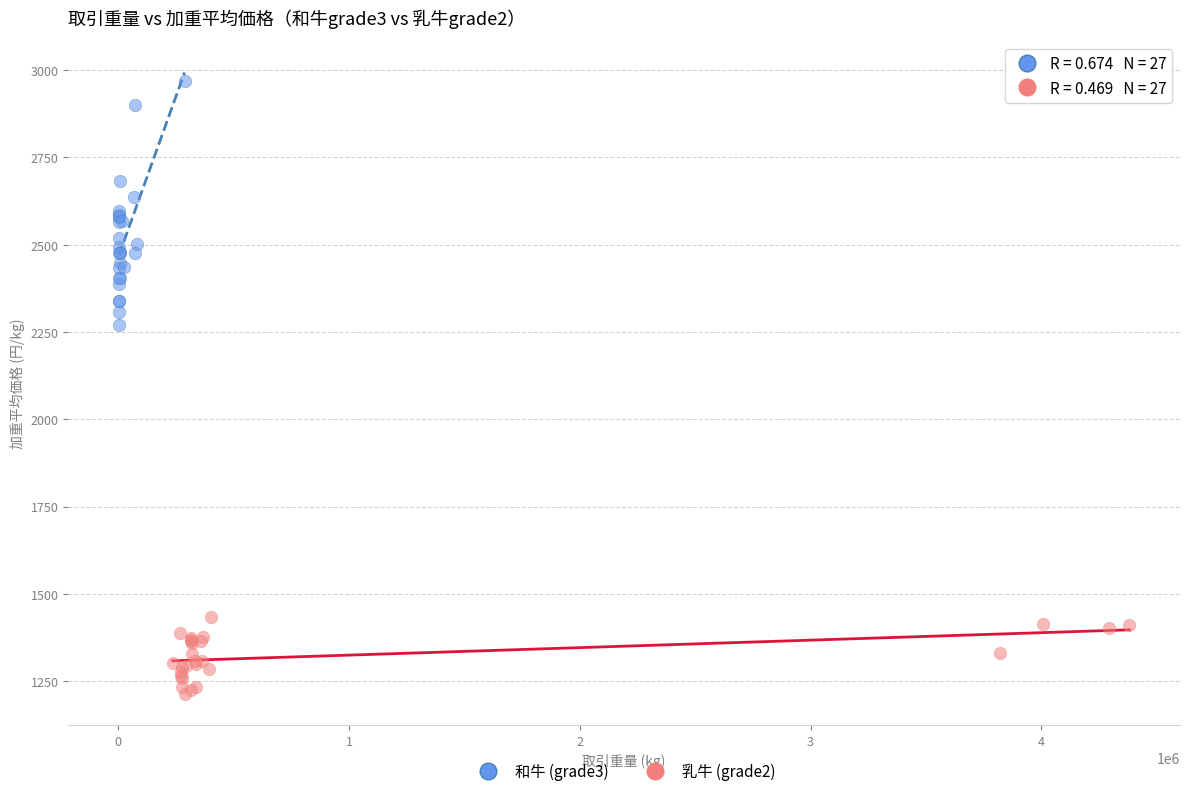

What are all the series names shown in the legend?

和牛 (grade3), 乳牛 (grade2)